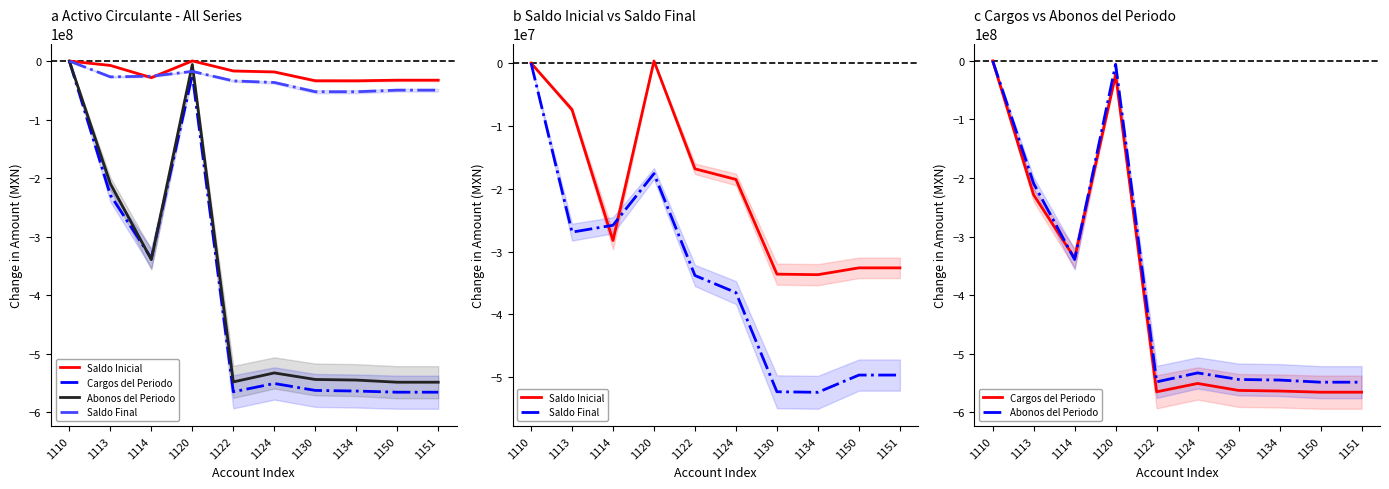

Is it true that Saldo Final equals -33801885.3 at 1122?

True